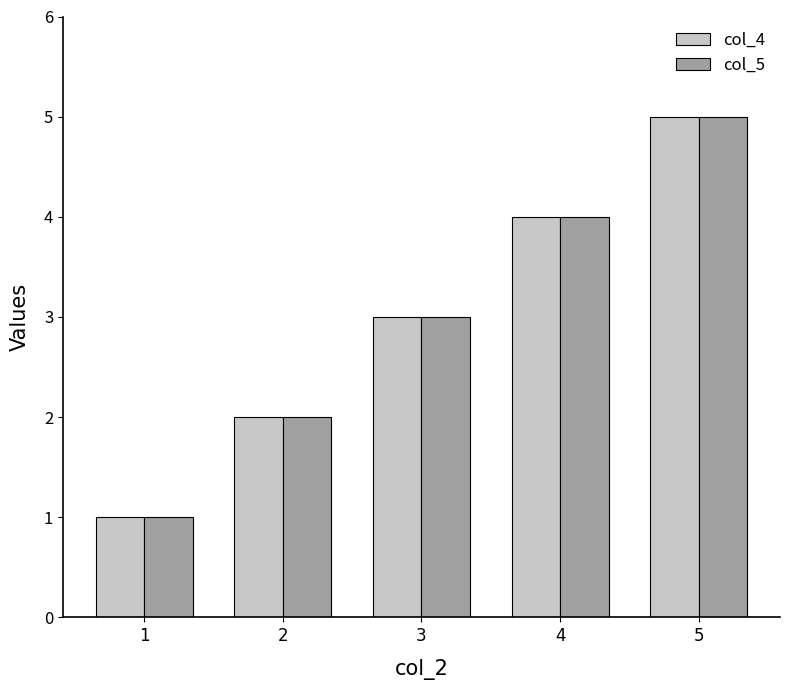

What is the maximum value for col_4?

5